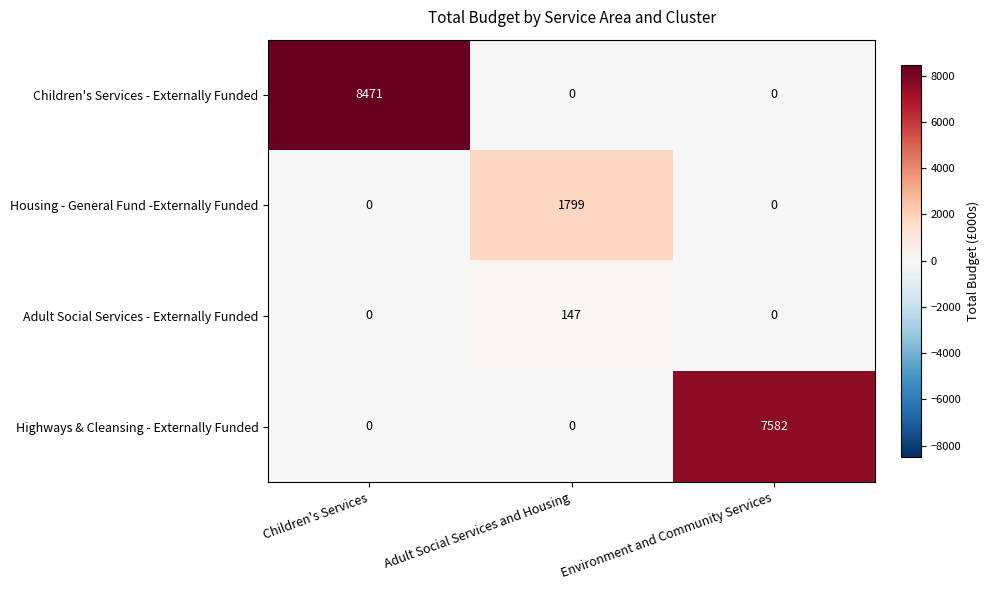

Reading right to left, list all the values displayed in this chart.

Children's Services - Externally Funded: 0	0	8471
Housing - General Fund -Externally Funded: 0	1799	0
Adult Social Services - Externally Funded: 0	147	0
Highways & Cleansing - Externally Funded: 7582	0	0